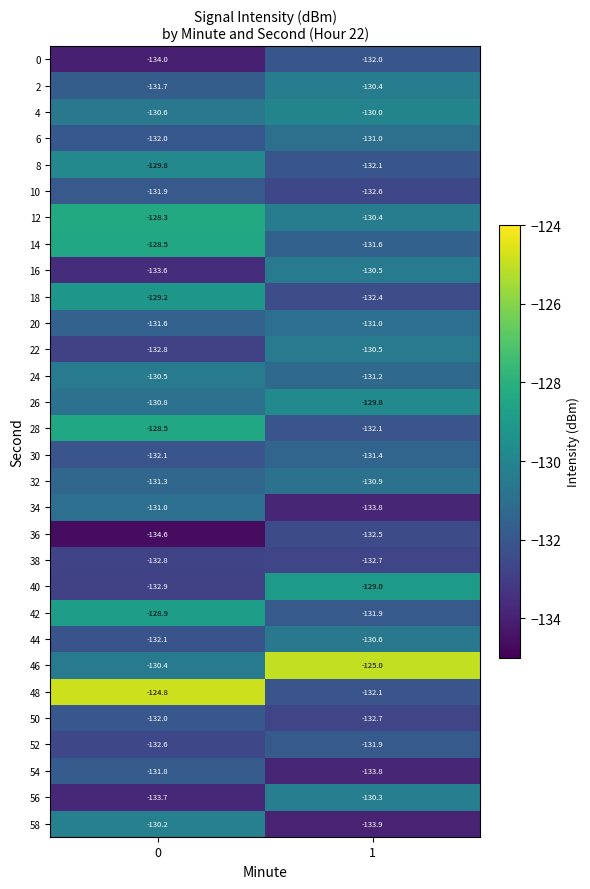

What is the sum of the 14 values at 0 and 1?

-260.1